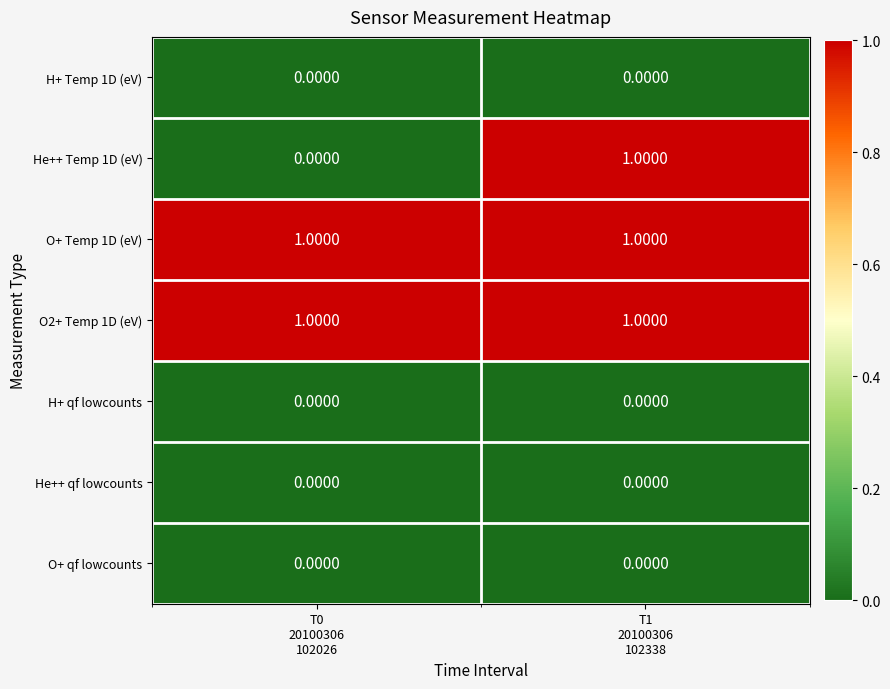

Which series has the widest spread of values?

He++ Temp 1D (eV)